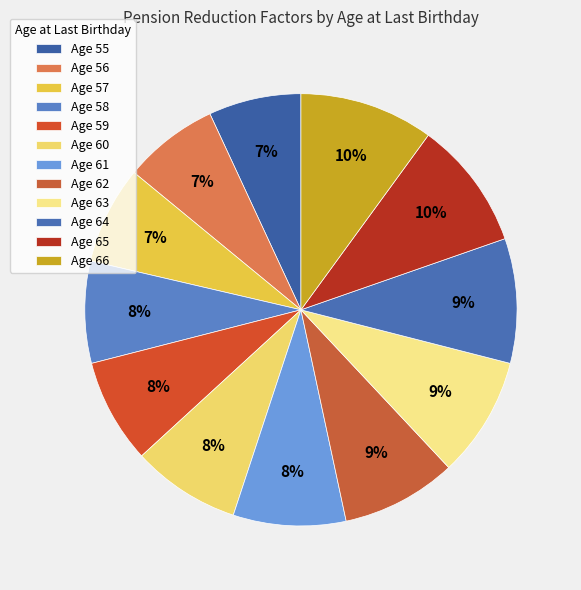

How many slices are in this pie chart?

12